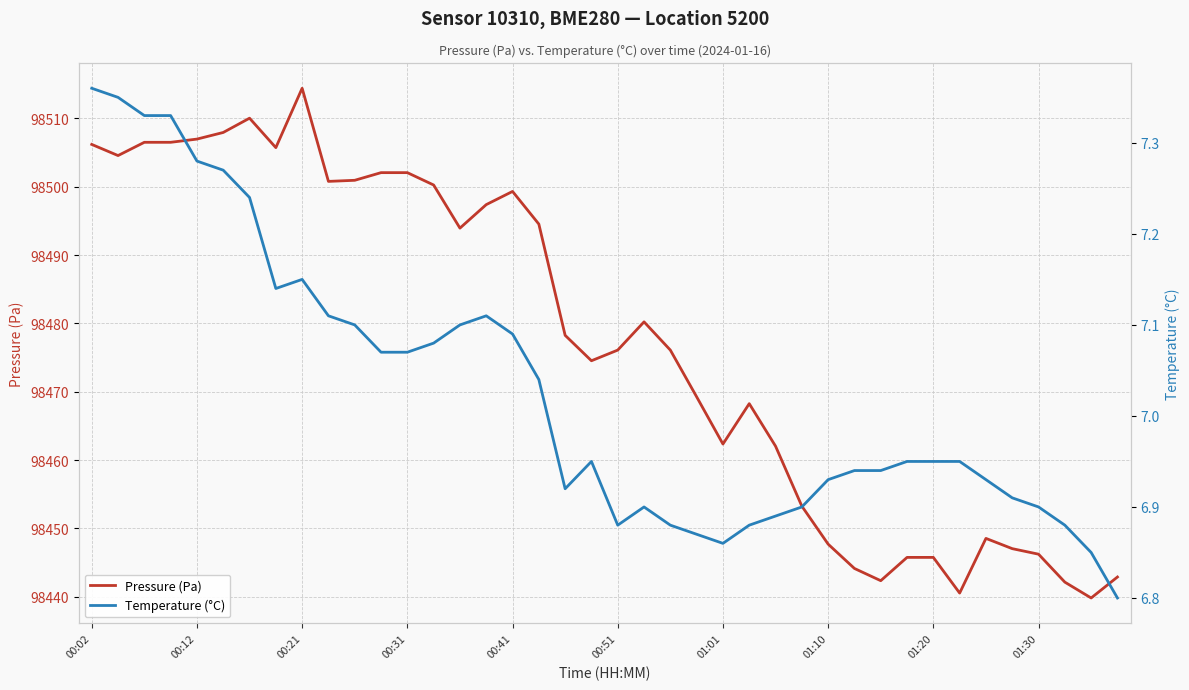

What position from the right is 15?

25